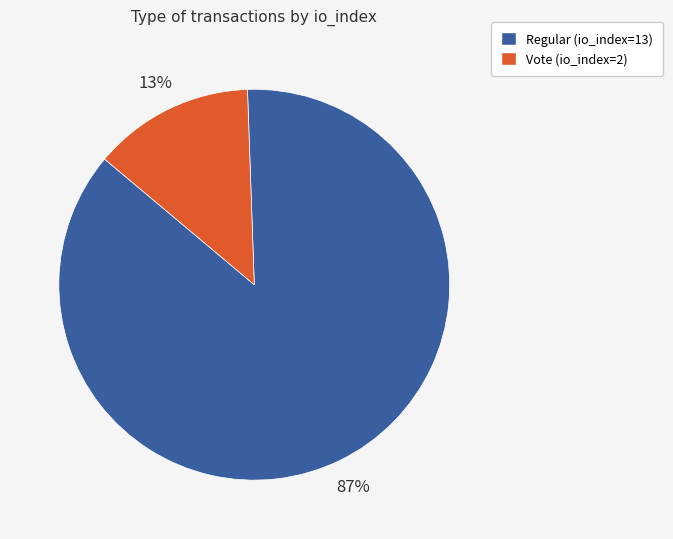

To the nearest percent, what percentage of the pie is Vote (io_index=2)?

13%